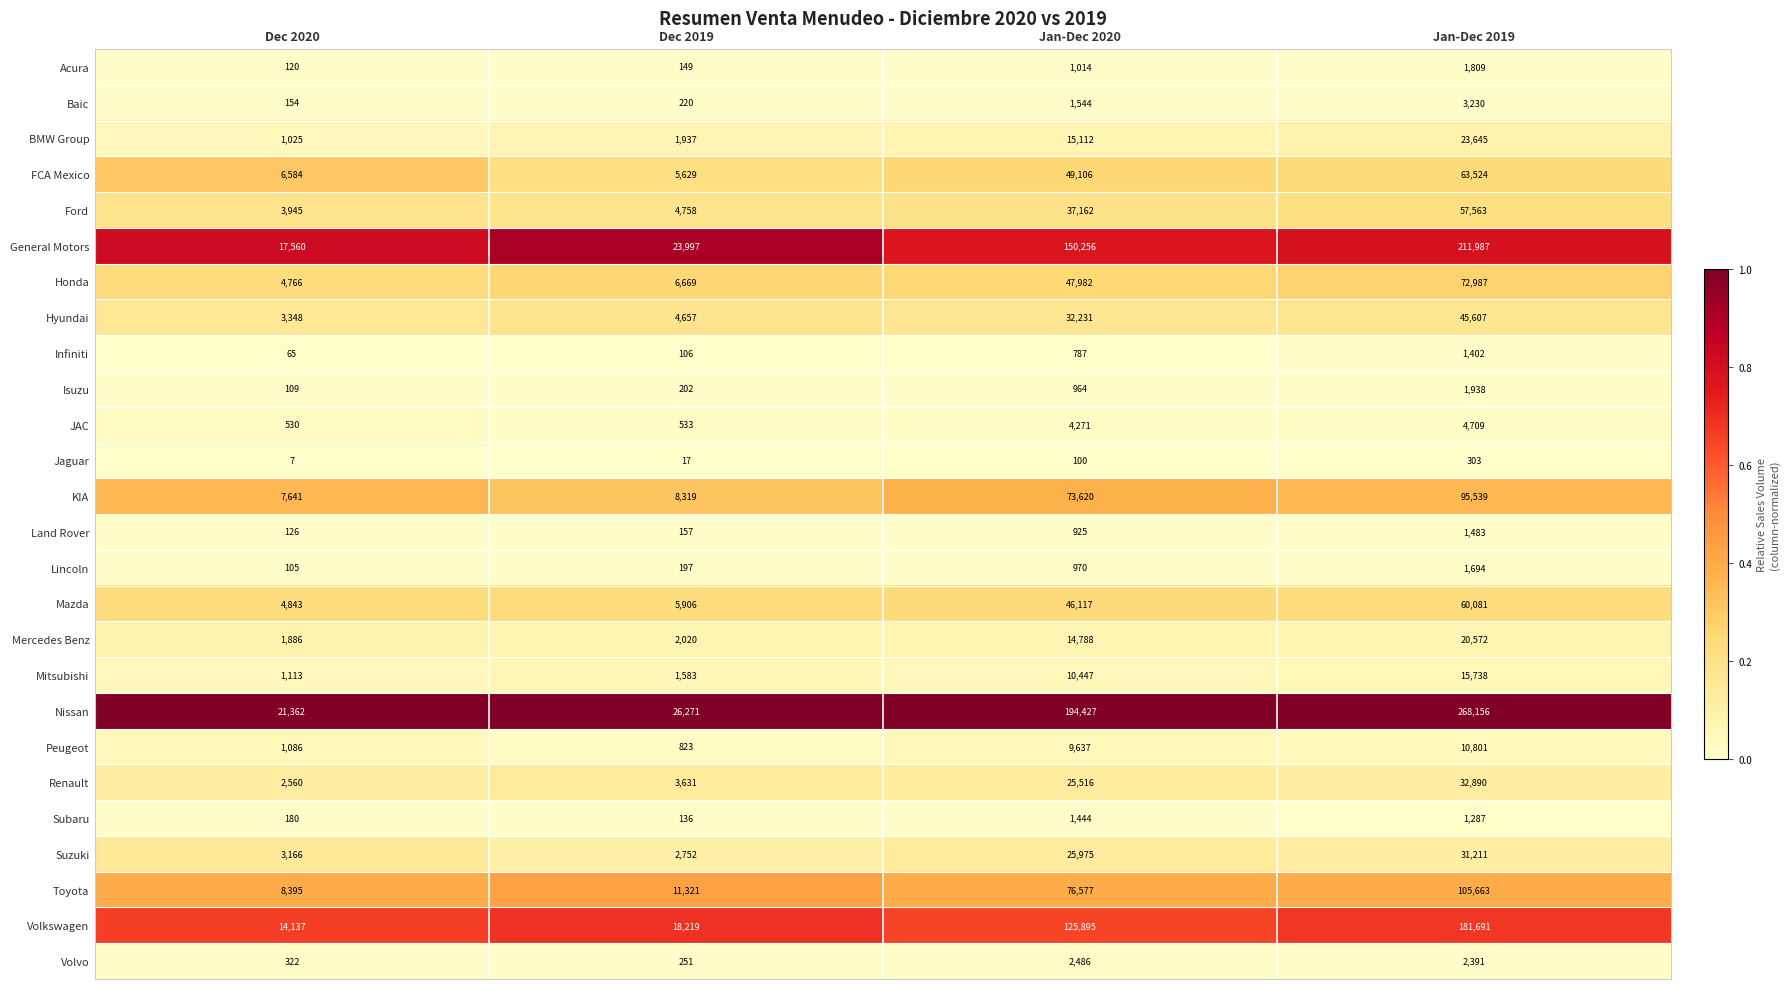

True or false: Mitsubishi has a value of 16314 at Jan-Dec 2020.

False